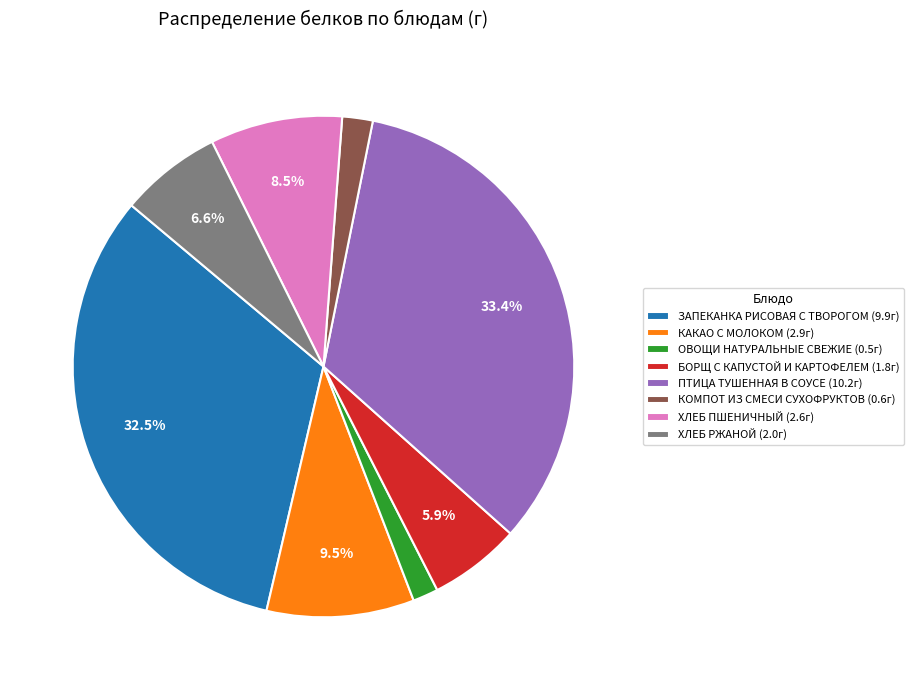

Approximately how many times larger is the value at ЗАПЕКАНКА РИСОВАЯ С ТВОРОГОМ (9.9г) compared to БОРЩ С КАПУСТОЙ И КАРТОФЕЛЕМ (1.8г)?

5.5